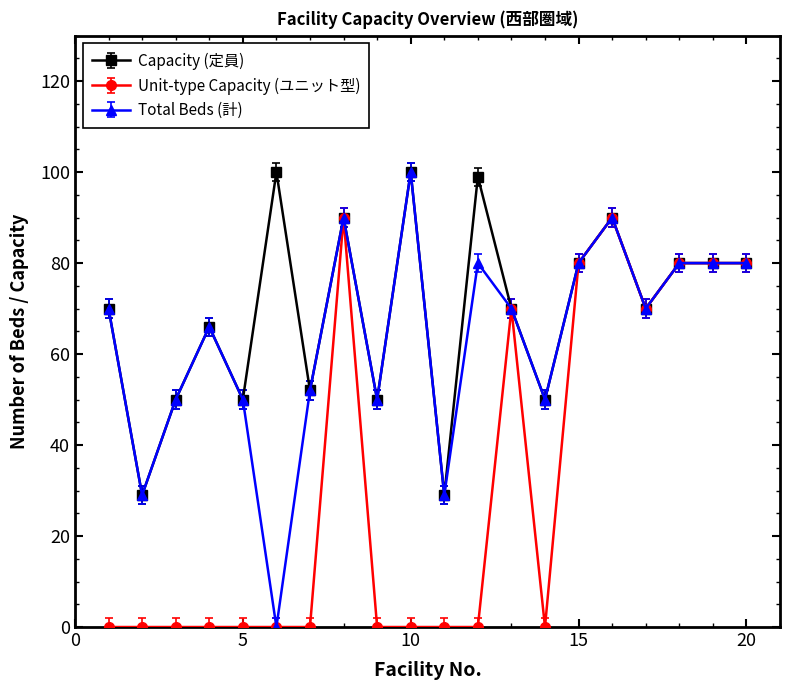

Reading left to right, transcribe all the data shown in this chart.

Capacity (定員): 70	29	50	66	50	100	52	90	50	100	29	99	70	50	80	90	70	80	80	80
Unit-type Capacity (ユニット型): 0	0	0	0	0	0	0	90	0	0	0	0	70	0	80	90	70	80	80	80
Total Beds (計): 70	29	50	66	50	0	52	90	50	100	29	80	70	50	80	90	70	80	80	80